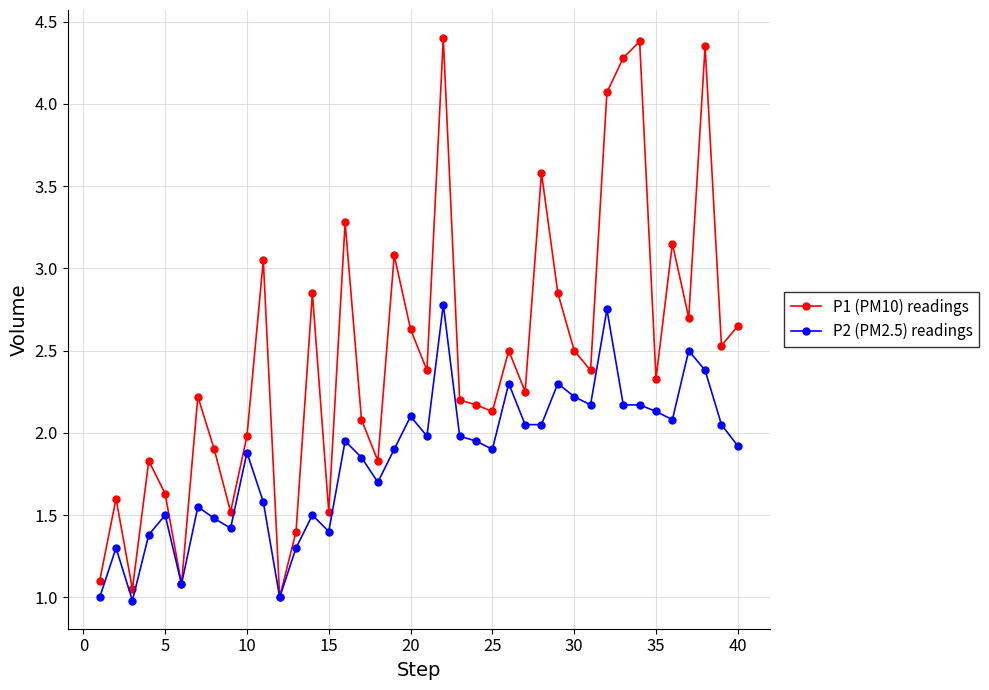

What is the maximum value for P1 (PM10) readings?

4.4